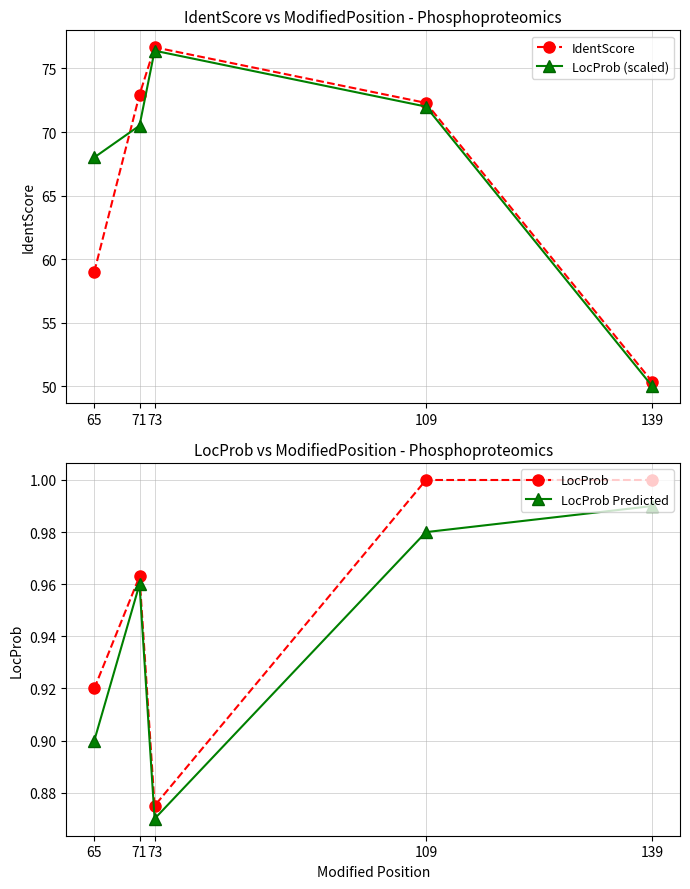

Reading left to right, what are all the values shown in this chart?

IdentScore: 59.0	72.9	76.7	72.3	50.4
LocProb (scaled): 68.0	70.5	76.4	72.0	50.0
LocProb: 0.9	1.0	0.9	1.0	1.0
LocProb Predicted: 0.9	1.0	0.9	1.0	1.0